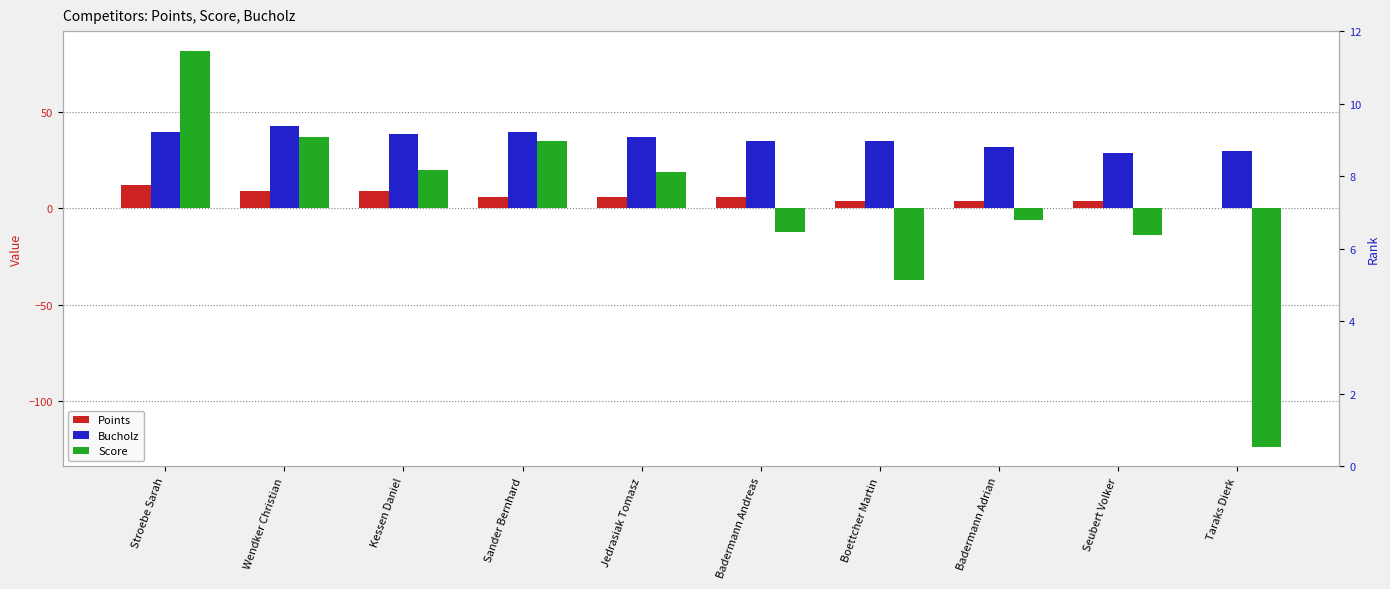

Which series has the largest total across all categories?

Bucholz